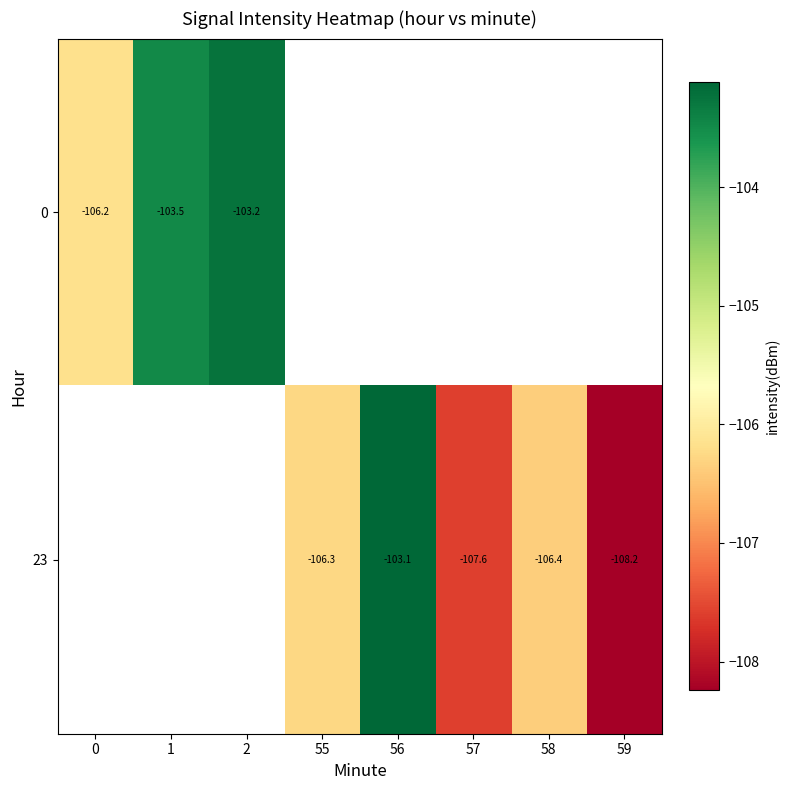

How many data points does each series have?

8